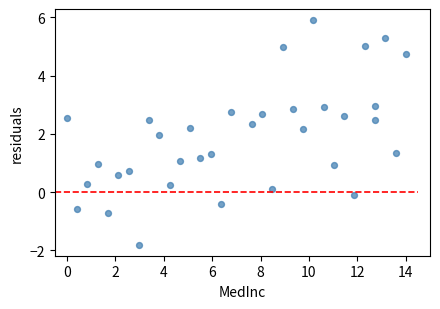

What is the range of X values (max minus min)?

14.0